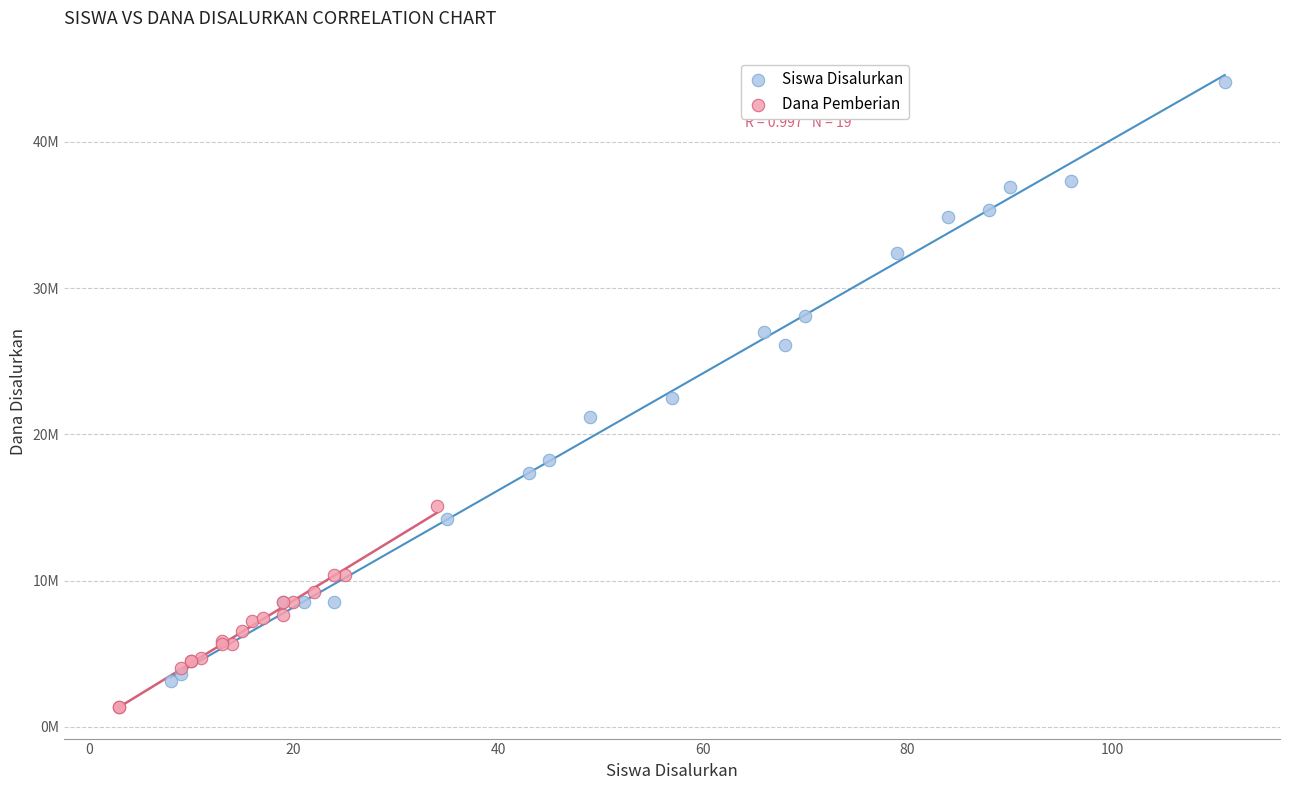

Which series reaches the minimum Y coordinate?

Dana Pemberian